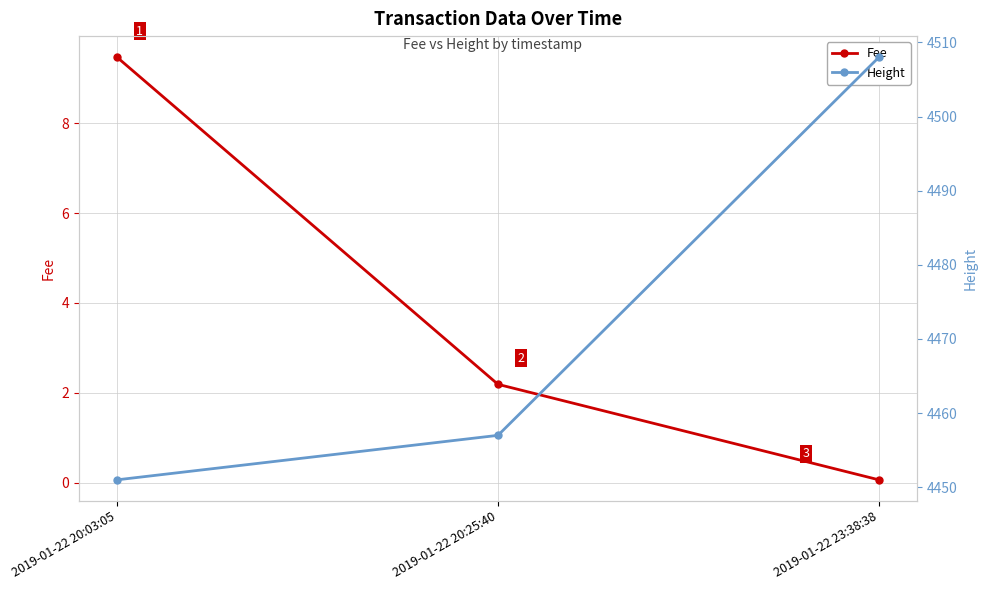

The value of Height at 2019-01-22 20:03:05 is 4451.0. True or false?

True